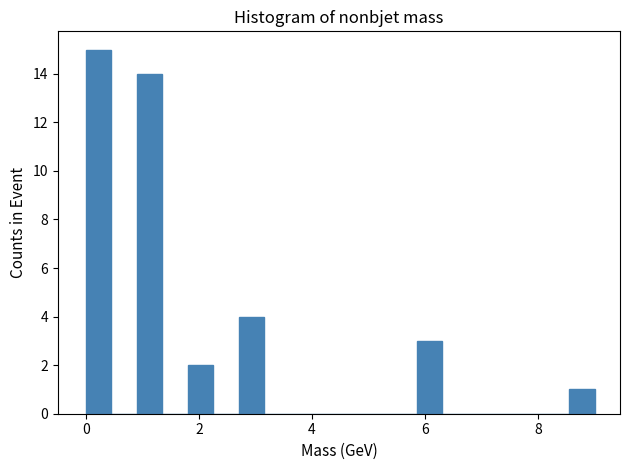

Read against the x-axis, roughly where is the centre of the tallest bar?

0.2